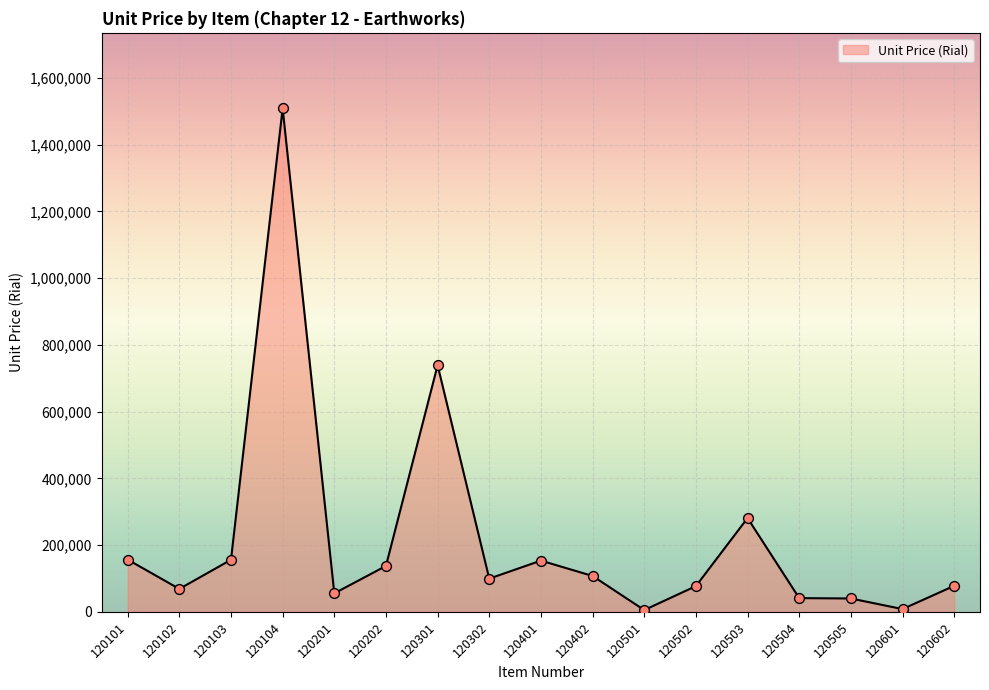

Between 120104 and 120601, which is larger?

120104